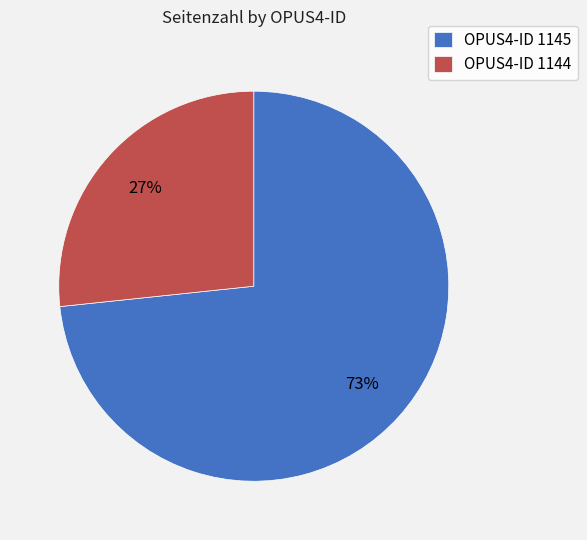

Which has a higher value, OPUS4-ID 1145 or OPUS4-ID 1144?

OPUS4-ID 1145